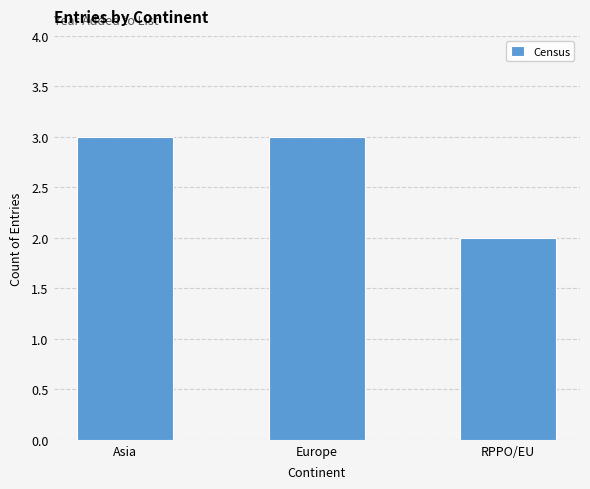

Is it true that the value at Asia is 5?

False